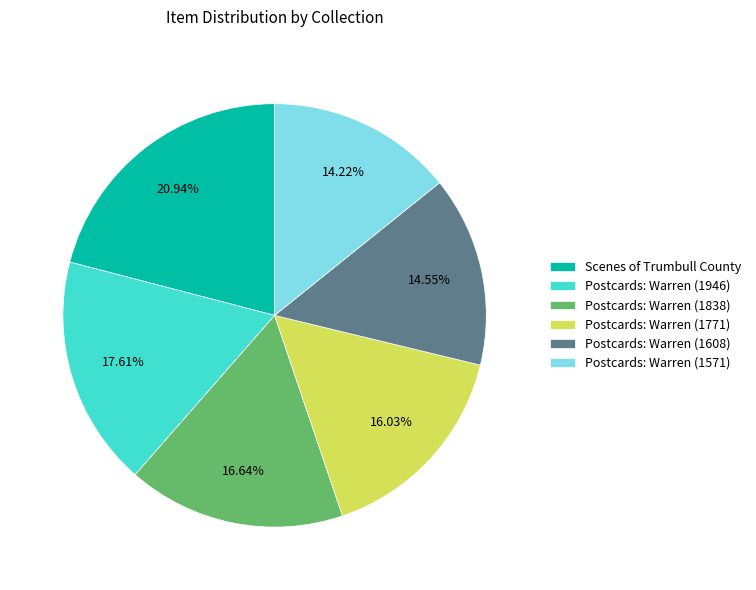

What is the ratio of the value at Postcards: Warren (1838) to the value at Postcards: Warren (1608)?

1.1